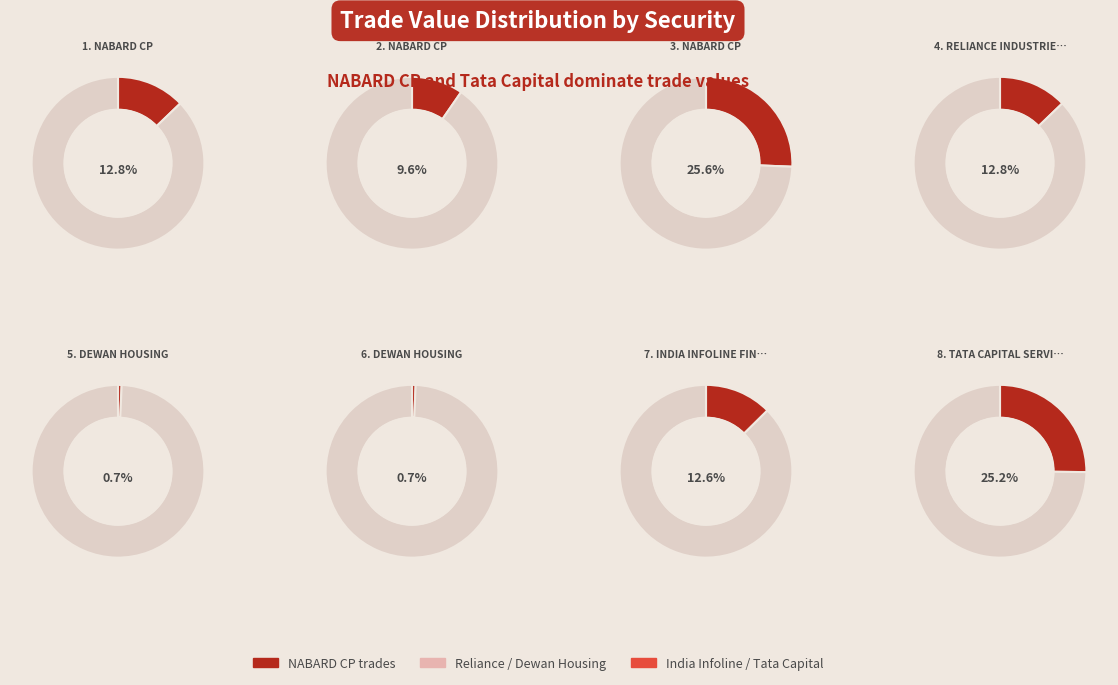

Is there any slice that represents more than half of the pie?

No